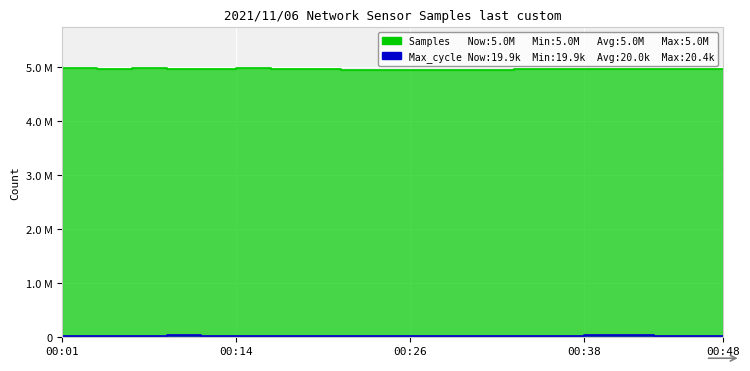

Which series has the largest total across all categories?

Samples